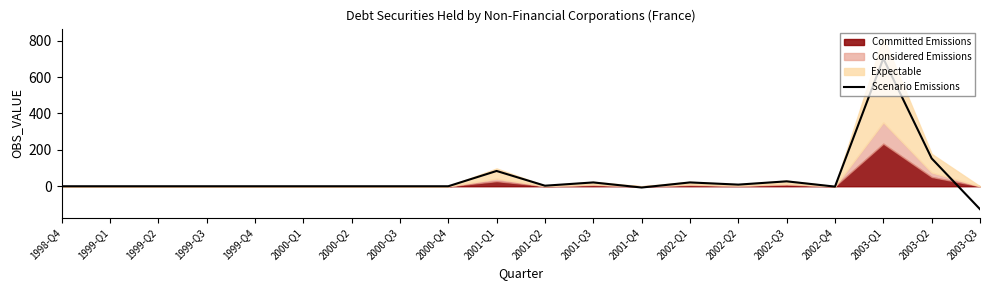

True or false: the data shows 27 at 2002-Q3.

True